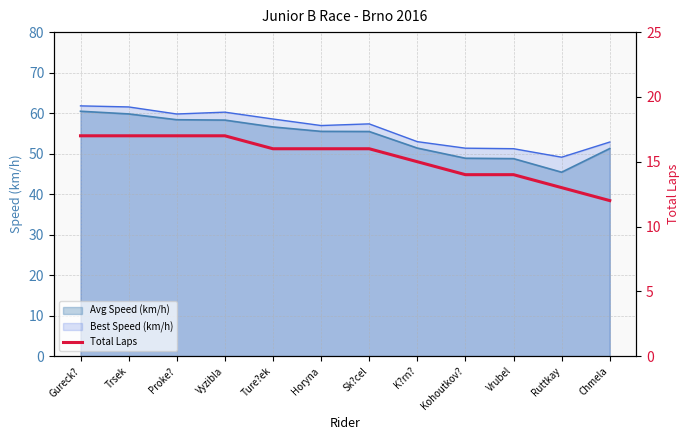

What is the value of the 6th point from the left?

16